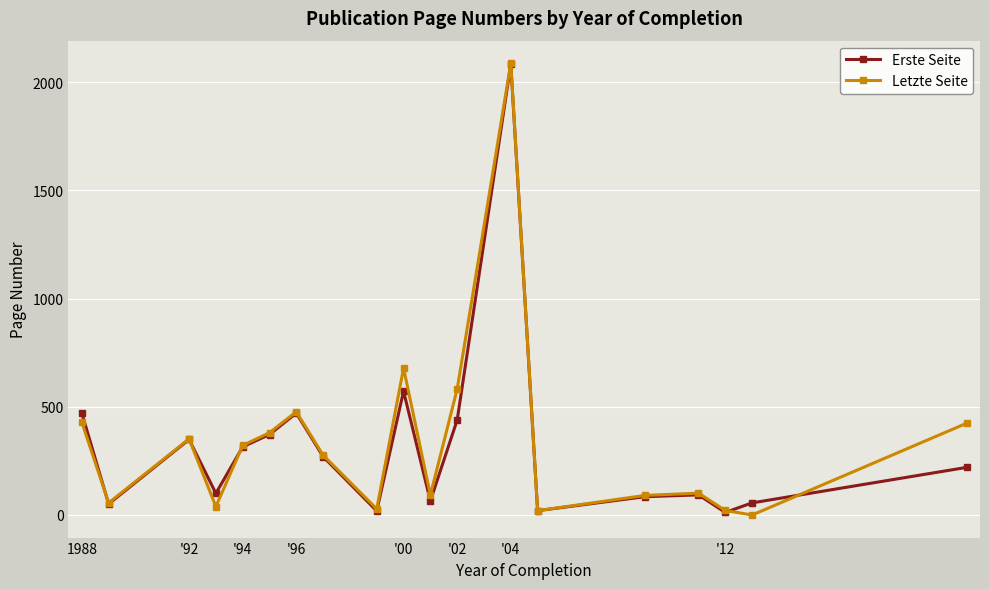

What is the maximum value for Erste Seite?

2083.0